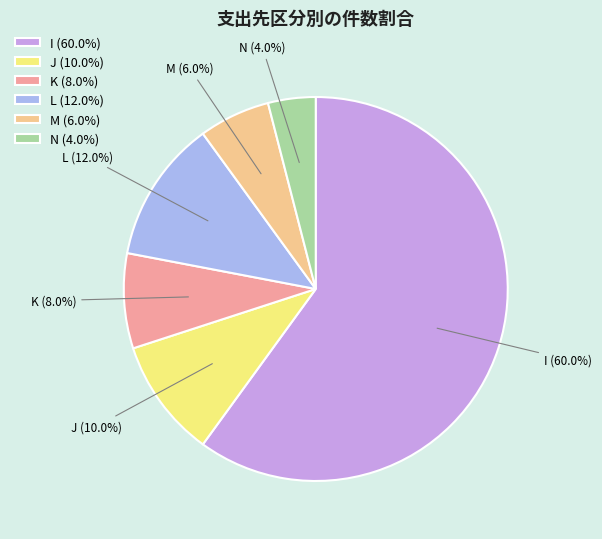

To the nearest percent, what percentage of the pie is L?

12%